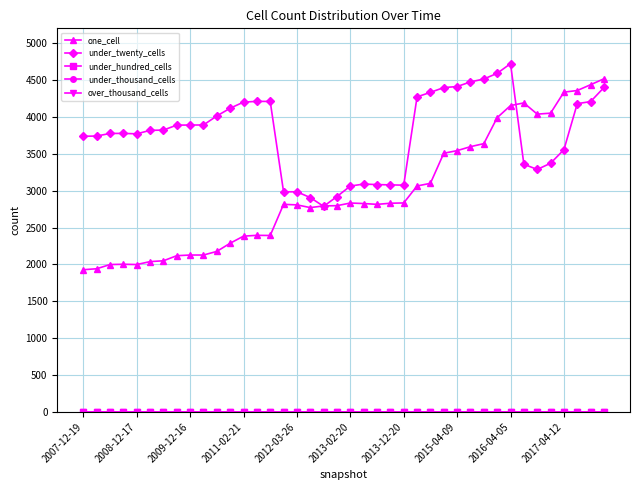

Is this an area chart (filled region under the line)?

No